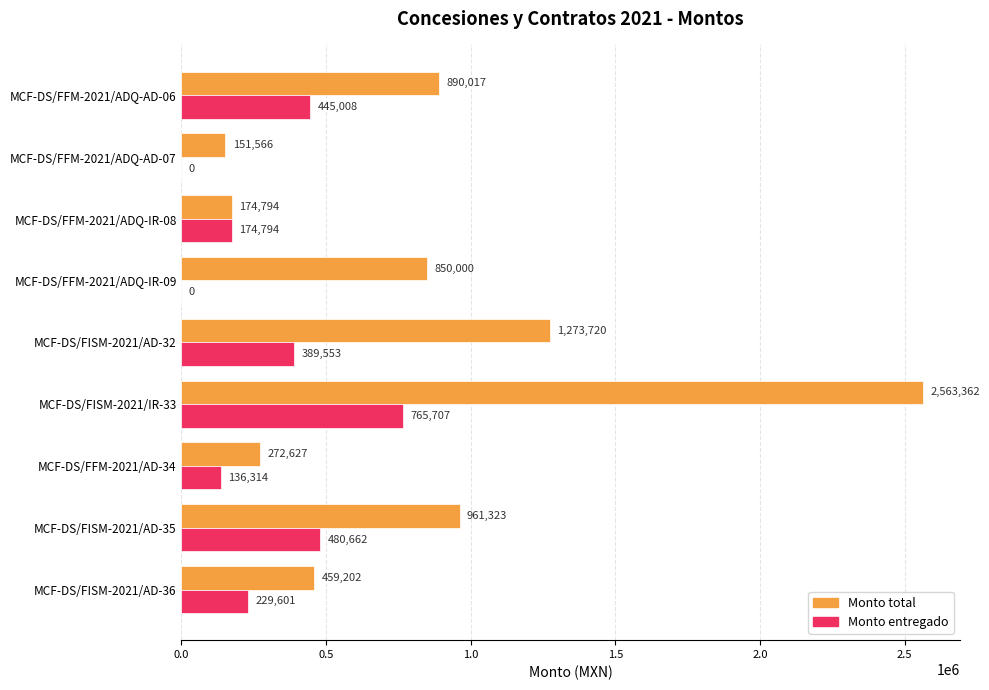

The value of Monto total at MCF-DS/FFM-2021/ADQ-IR-09 is 1497501.7. True or false?

False